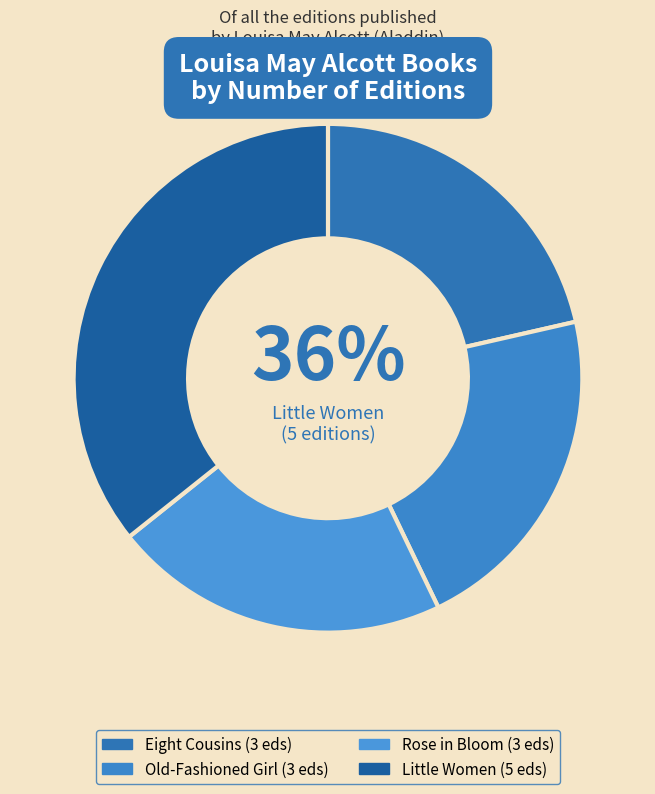

What is the largest slice in the pie chart?

Little Women